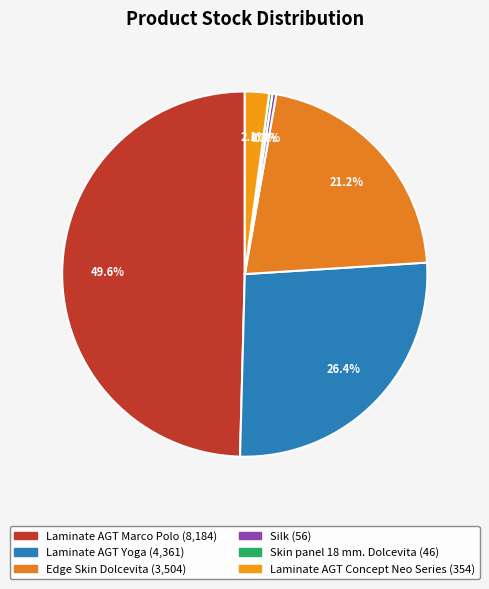

Count the number of slices in the pie.

6